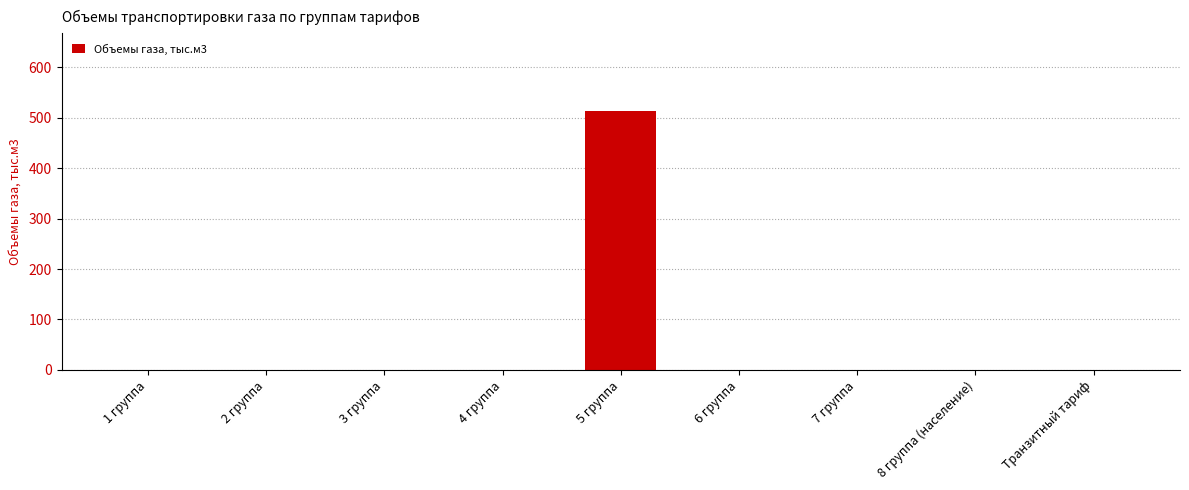

Between 5 группа and 6 группа, which is larger?

5 группа